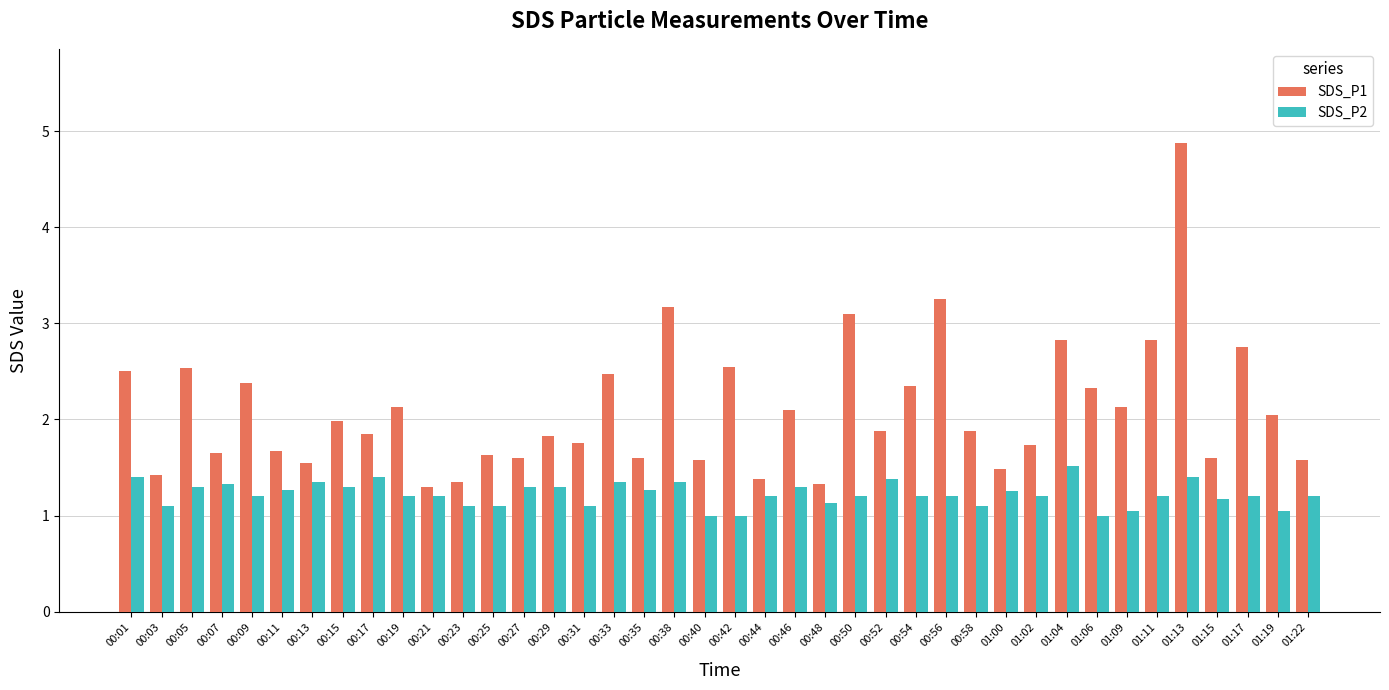

Does the chart contain any negative values?

No